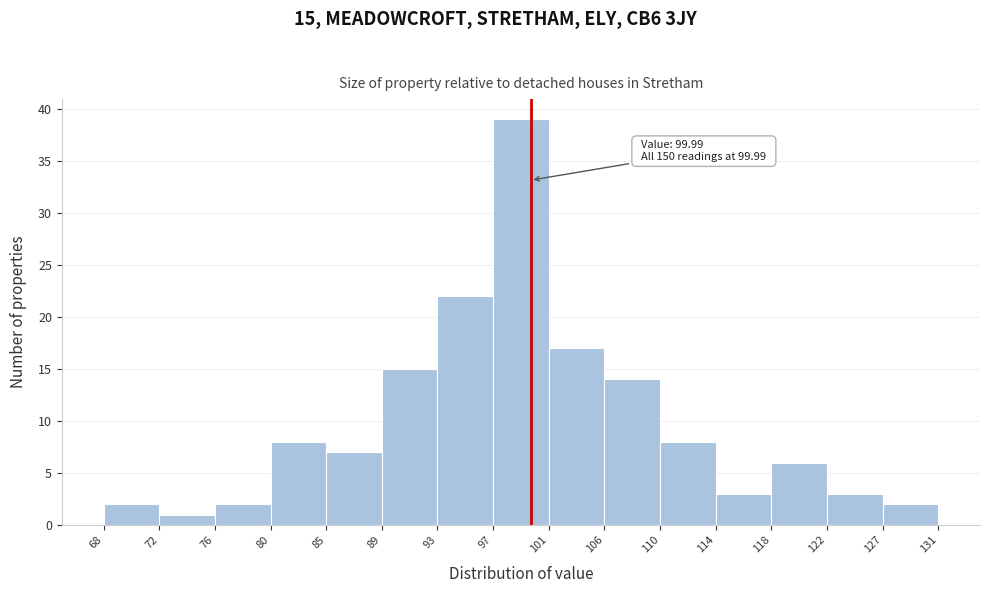

Which range on the x-axis has the tallest bar?

97 to 101